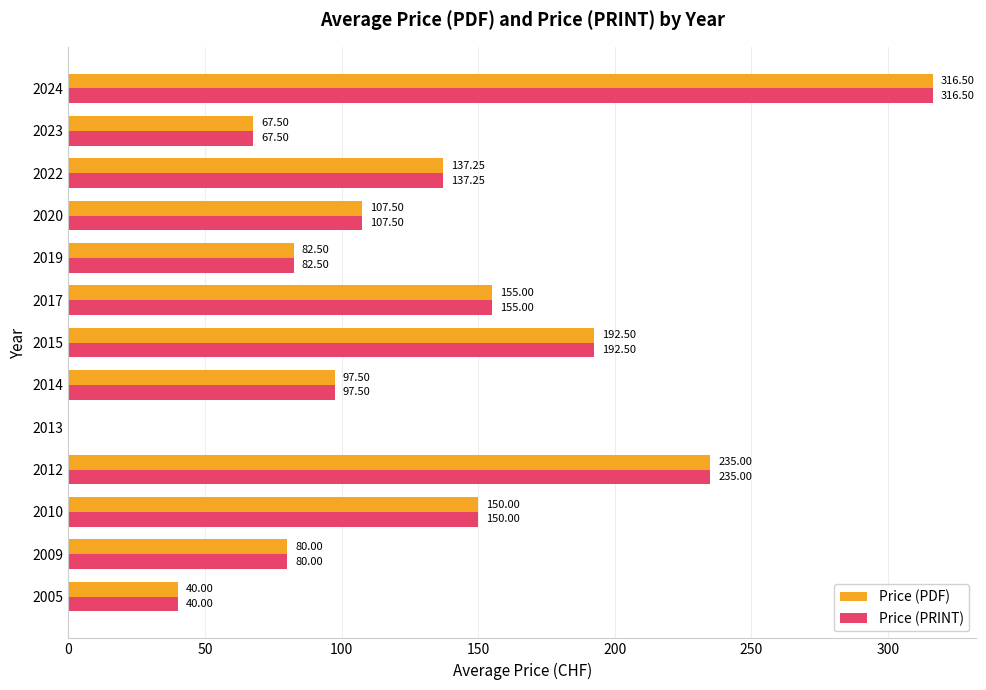

How many categories are shown in the chart?

13